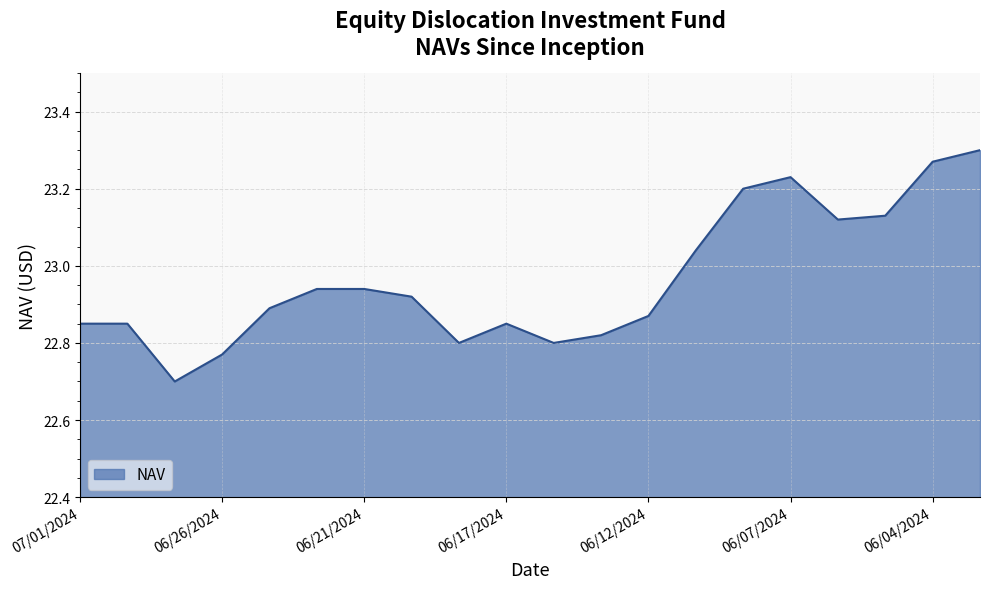

What is the smallest value displayed?

22.7